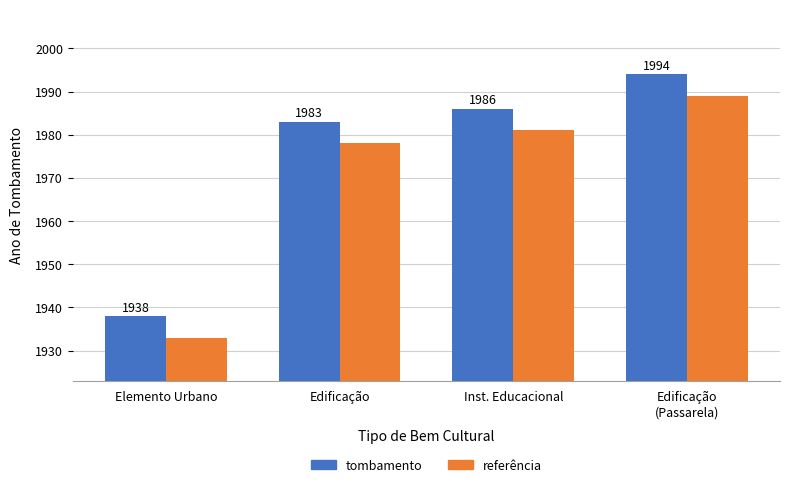

Rank the series by their maximum value, from highest to lowest.

tombamento, referência